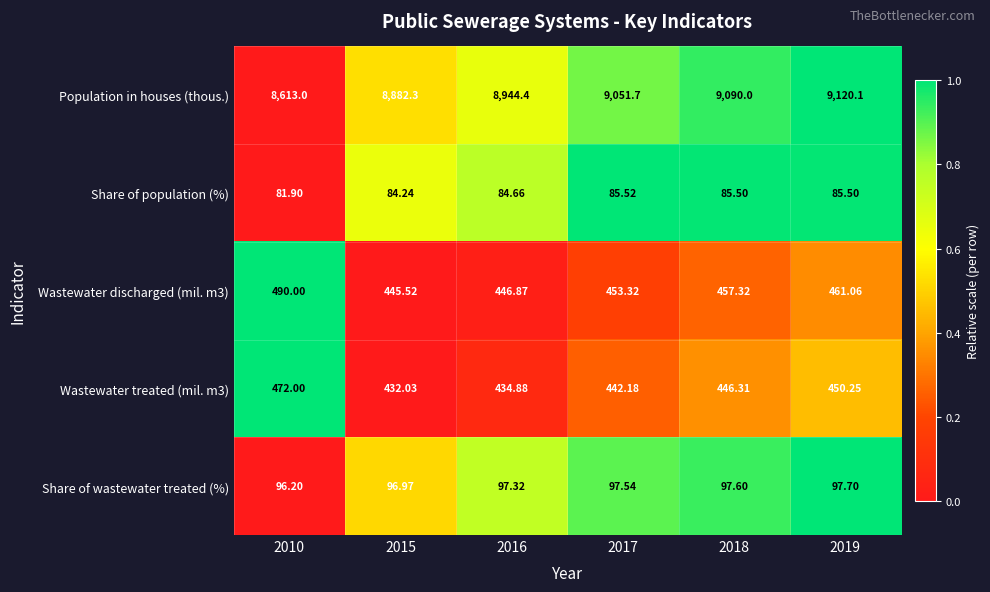

Which series has the largest range (max minus min)?

Population in houses (thous.)